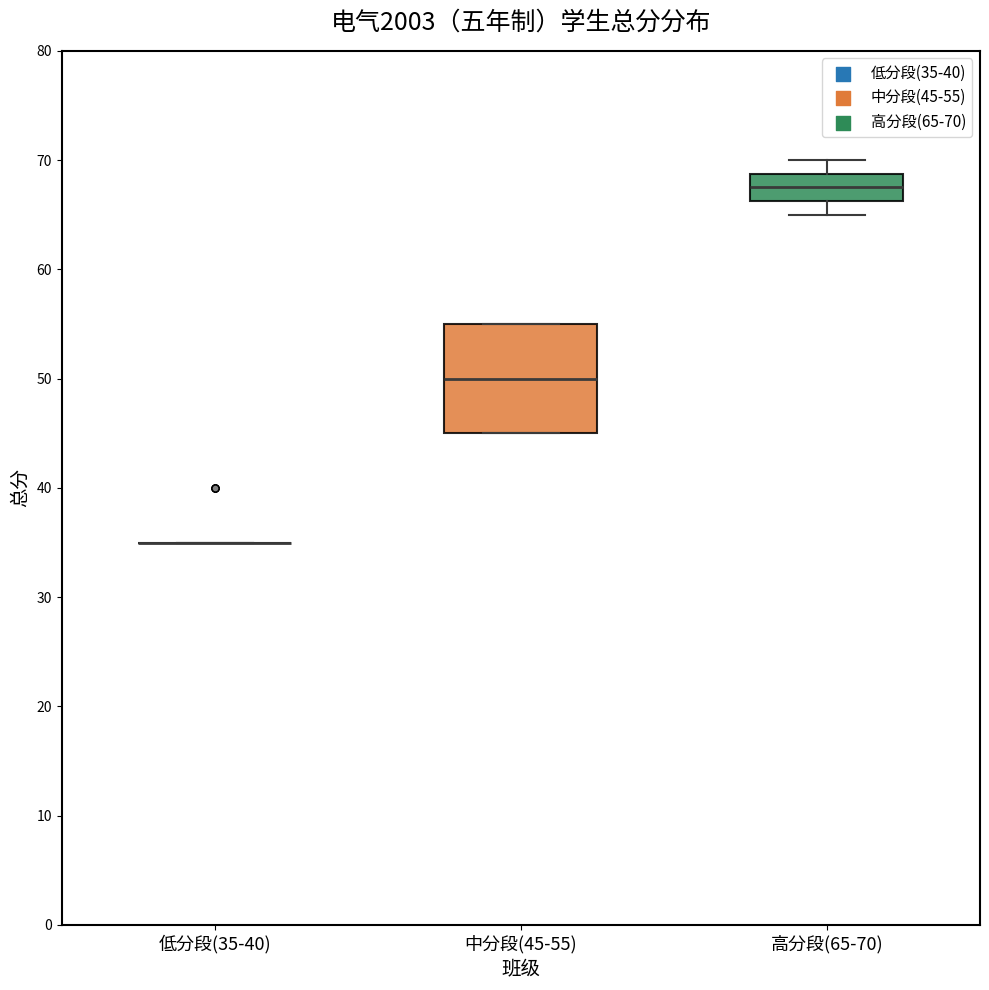

Reading left to right, read every box against the y-axis: the position of its median line, the range the box covers, and the ends of its whiskers. The values are not printed on the chart, so give them approximately, as read against the axis.

低分段(35-40): box collapsed to a line at 35, whiskers 35 to 35
中分段(45-55): median 50, box 45 to 55, whiskers 45 to 55
高分段(65-70): median 68, box 66 to 69, whiskers 65 to 70